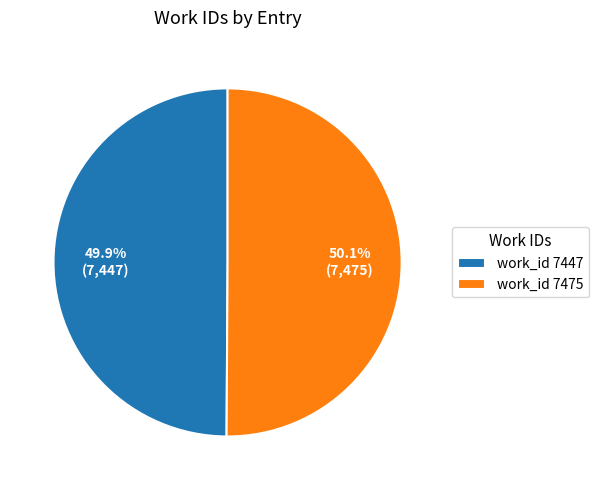

To the nearest percent, what is the average slice percentage?

50%